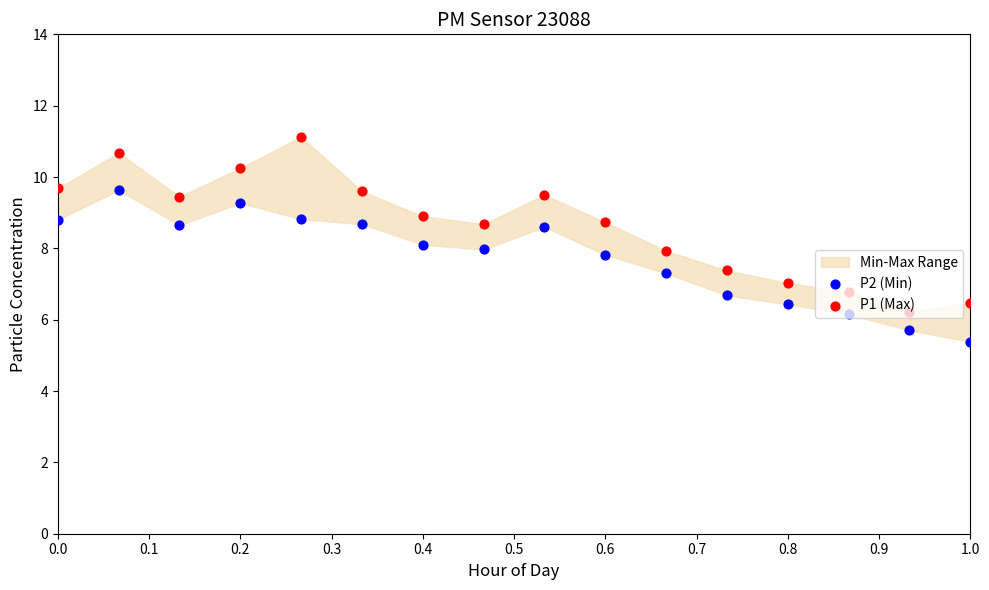

Is the value of P1 (Max) at 13 greater than the value of P2 (Min) at 0.1?

No